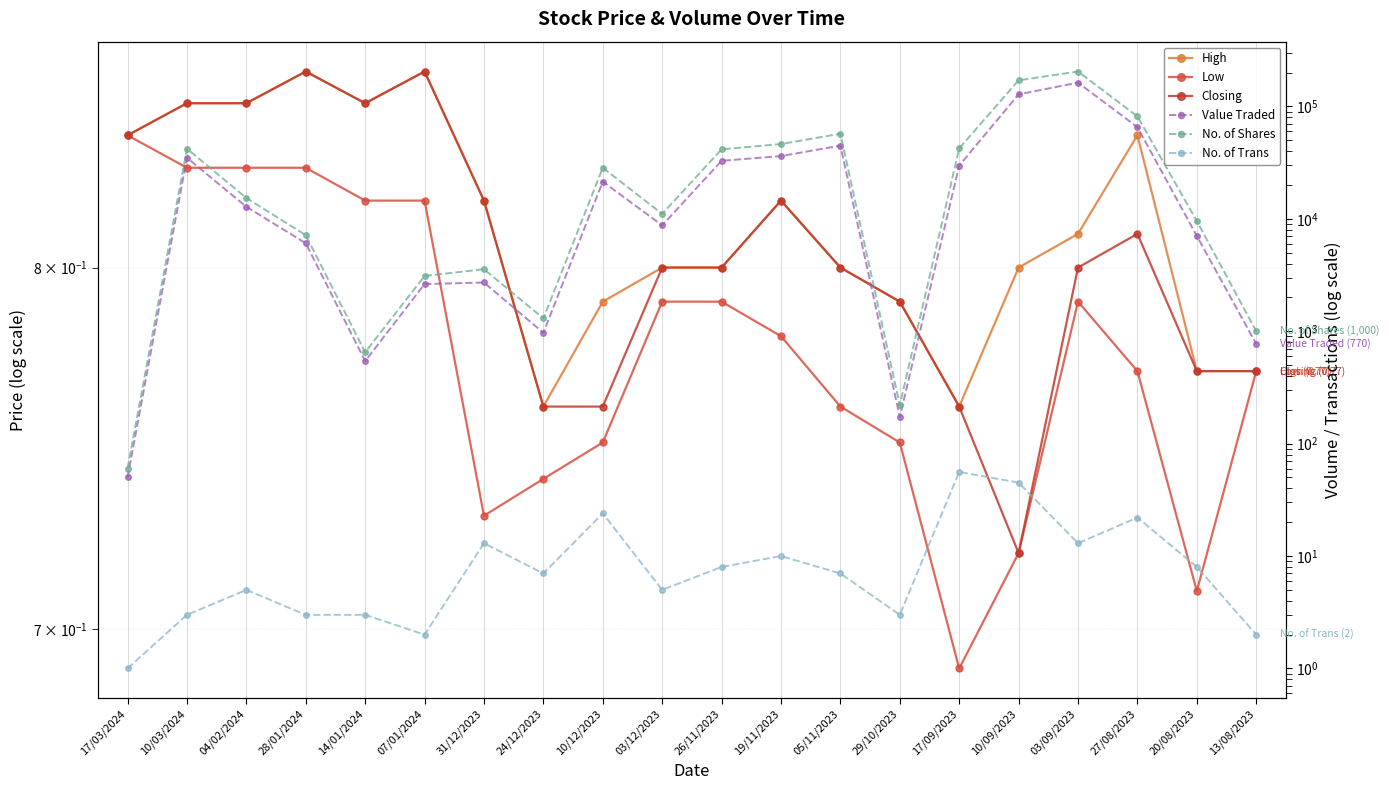

Rank the series at 27/08/2023 from highest to lowest value.

No. of Shares, Value Traded, No. of Trans, High, Closing, Low